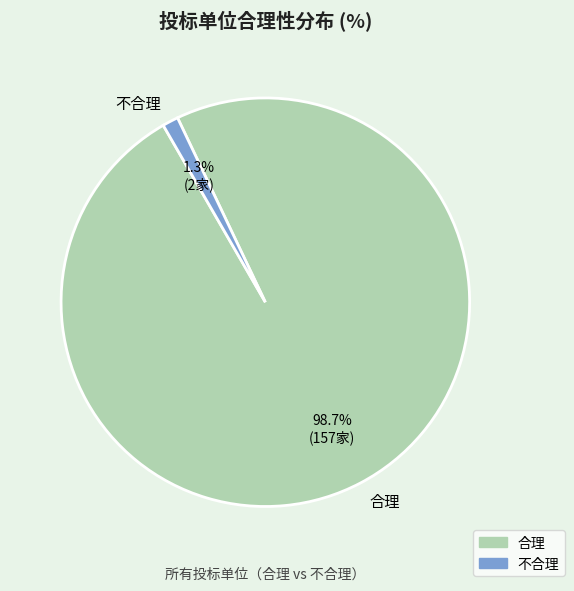

The 合理 slice represents 89% of the pie. True or false?

False